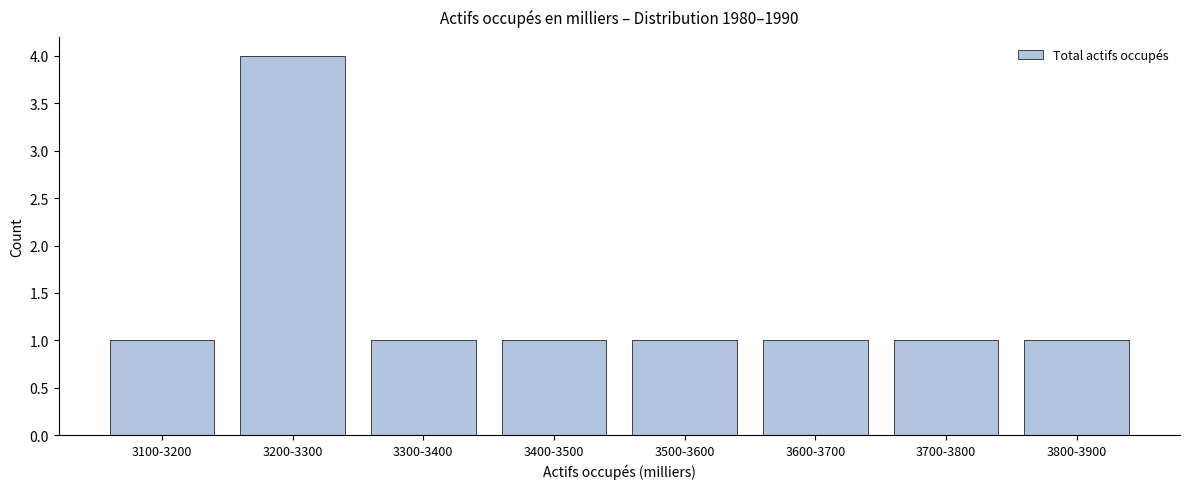

Reading right to left, extract all data points from this chart.

3800-3900=1	3700-3800=1	3600-3700=1	3500-3600=1	3400-3500=1	3300-3400=1	3200-3300=4	3100-3200=1